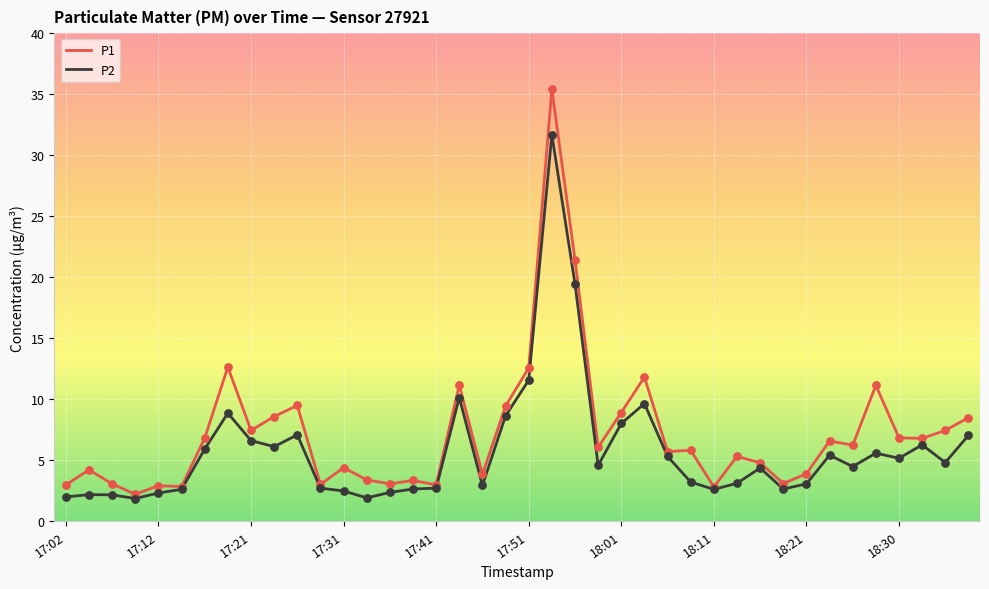

Which series has the largest total across all categories?

P1